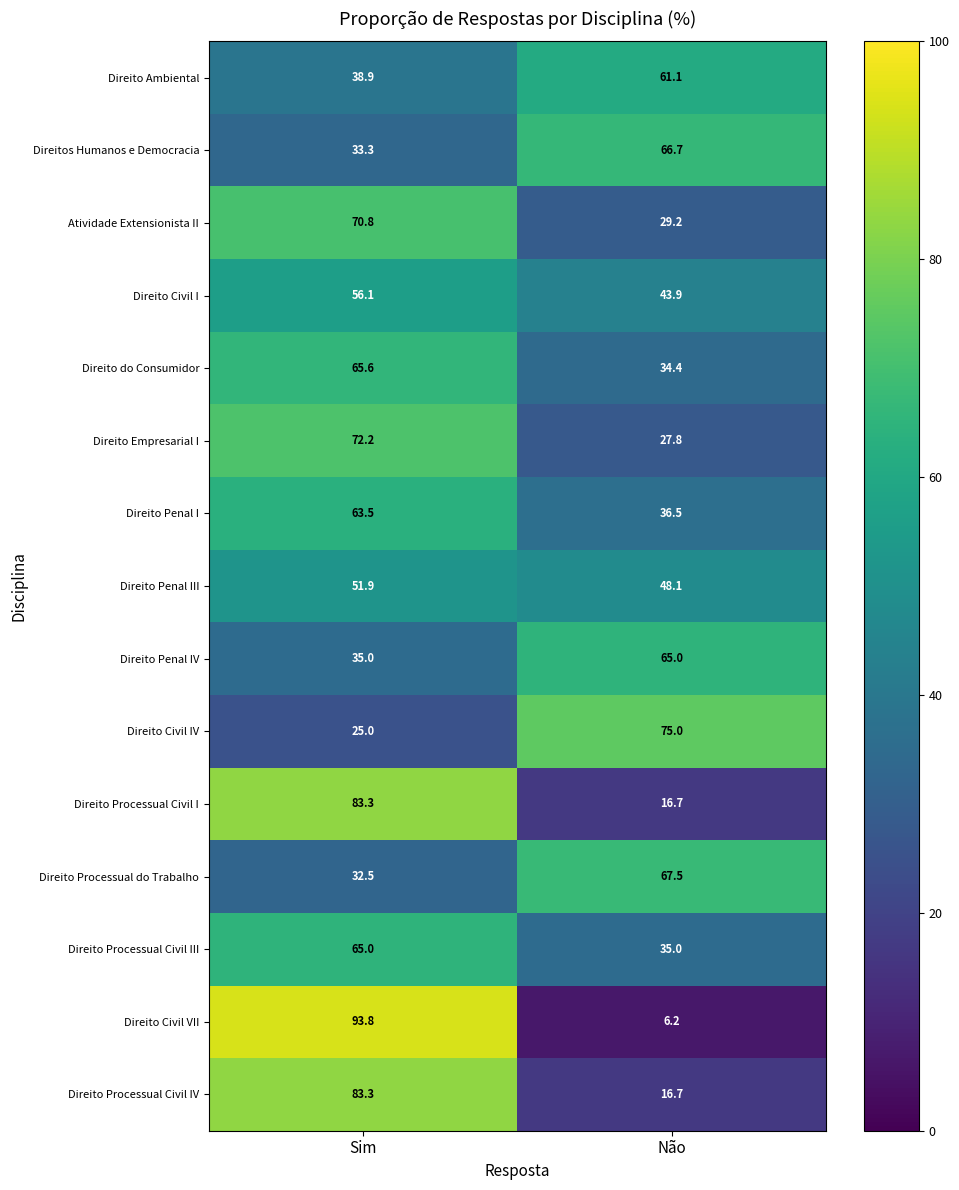

Where does the Direito Penal I series first go above 63?

Sim